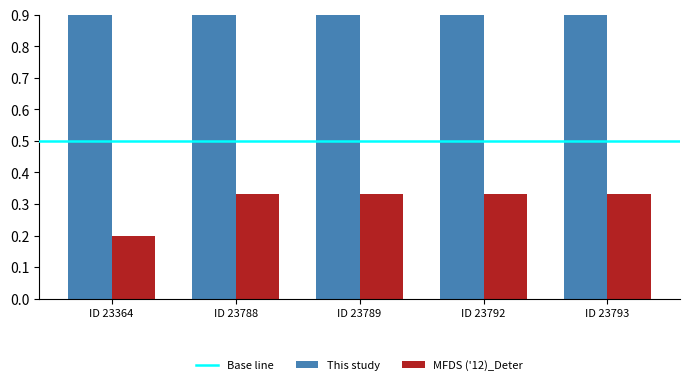

How many series are shown in this chart?

2